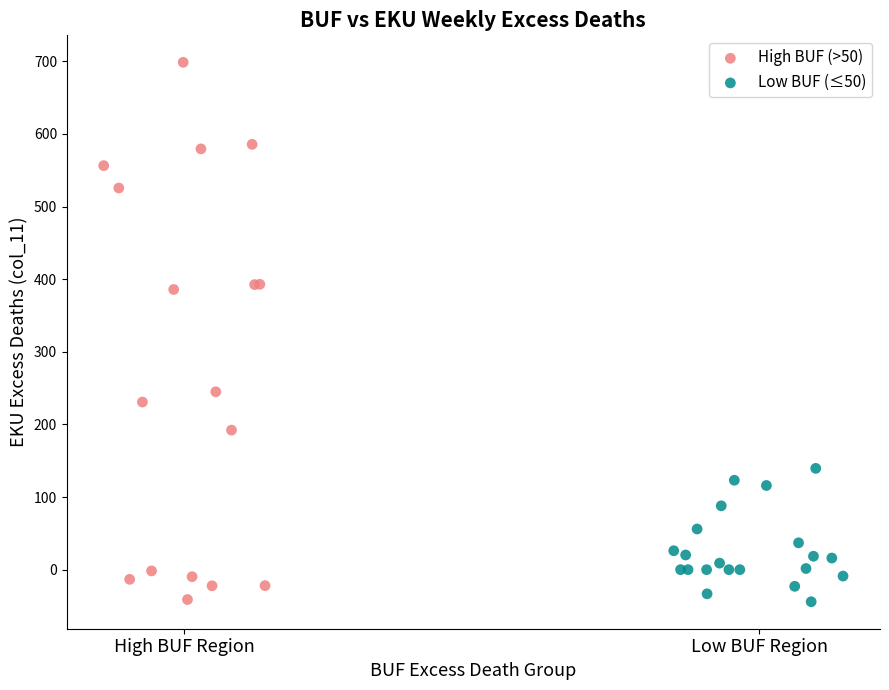

Which series reaches the maximum Y coordinate?

High BUF (>50)